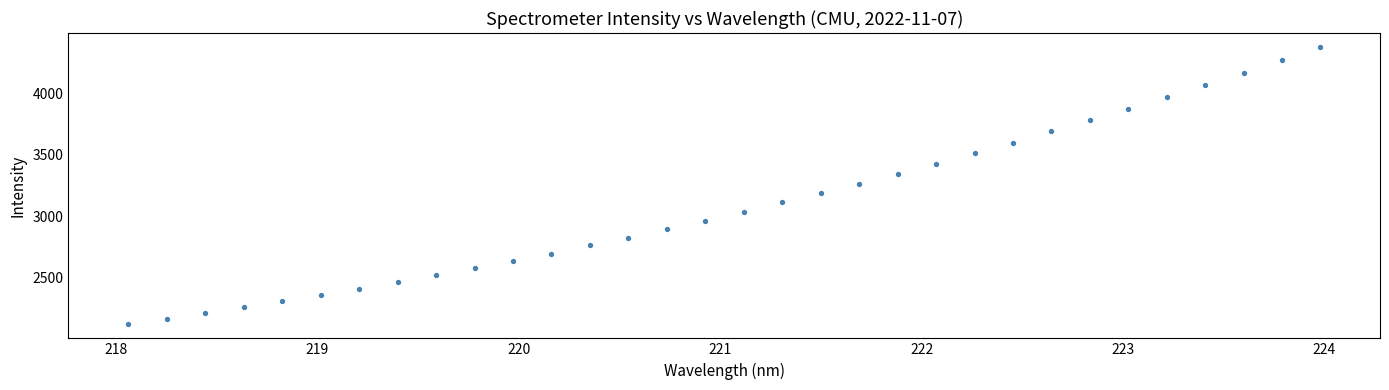

What is the range of X values (max minus min)?

5.9